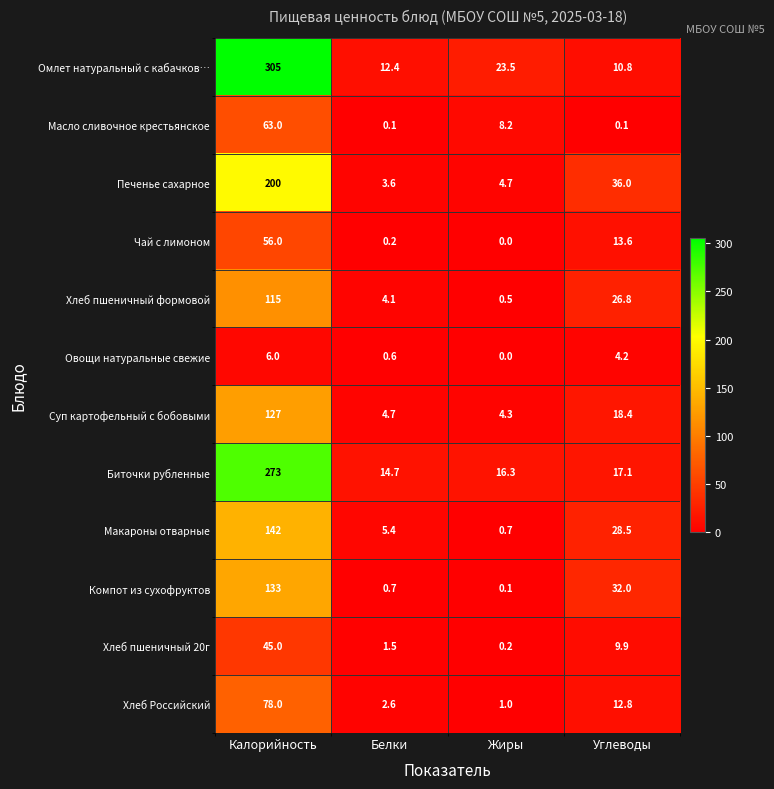

At which category is the sum across all series the highest?

Калорийность